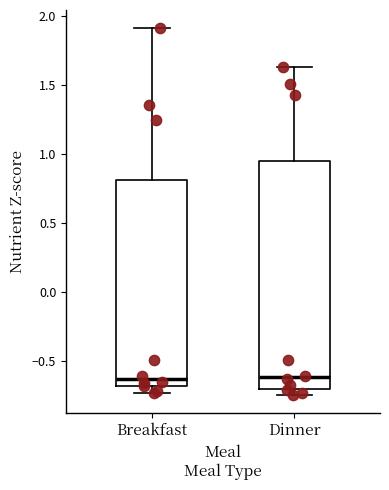

Where does the lower whisker of the box for Breakfast end on the y-axis? The values are not printed on the chart, so give them approximately, as read against the axis.

-0.70